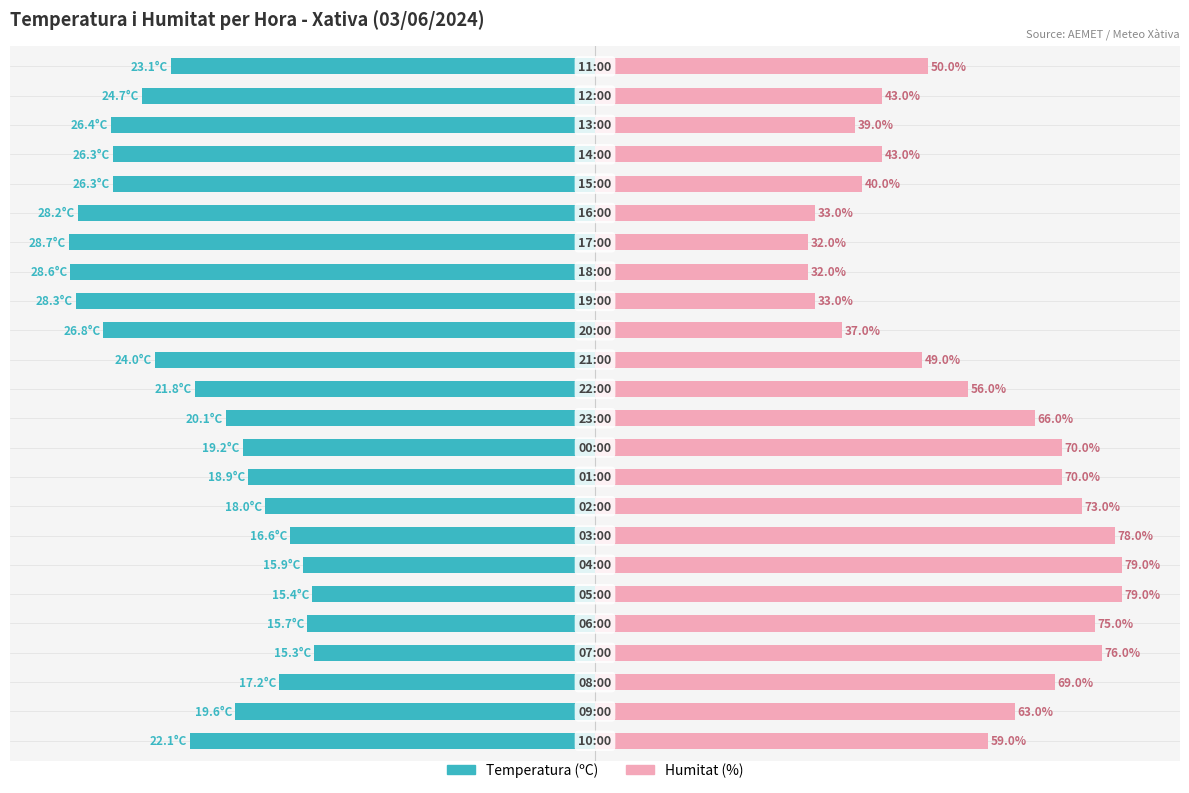

Which series has the widest spread of values?

Humitat (%)